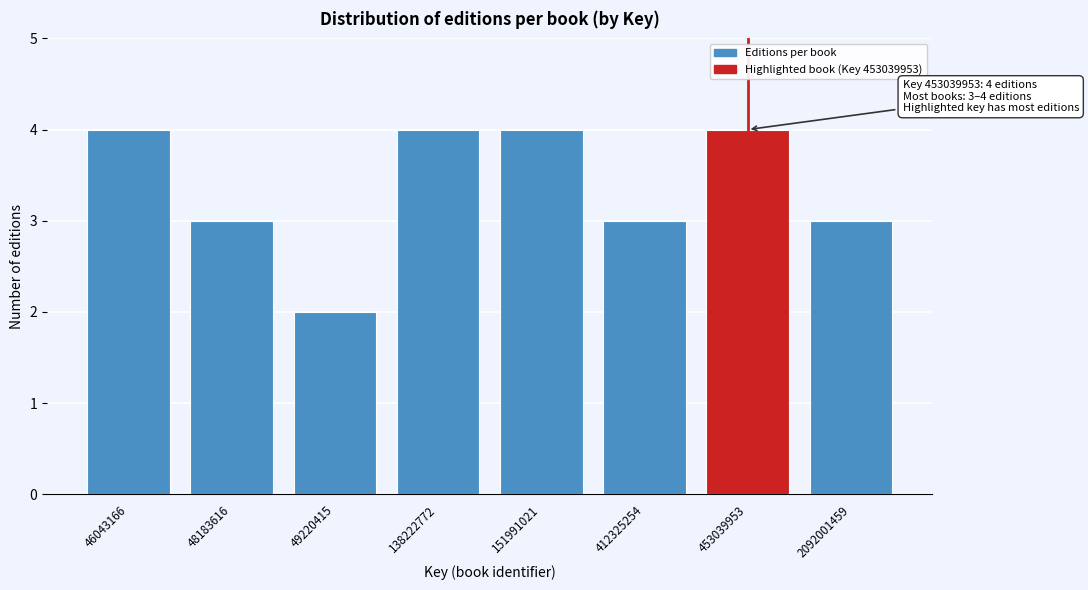

Reading right to left, what are all the values shown in this chart?

3	4	3	4	4	2	3	4